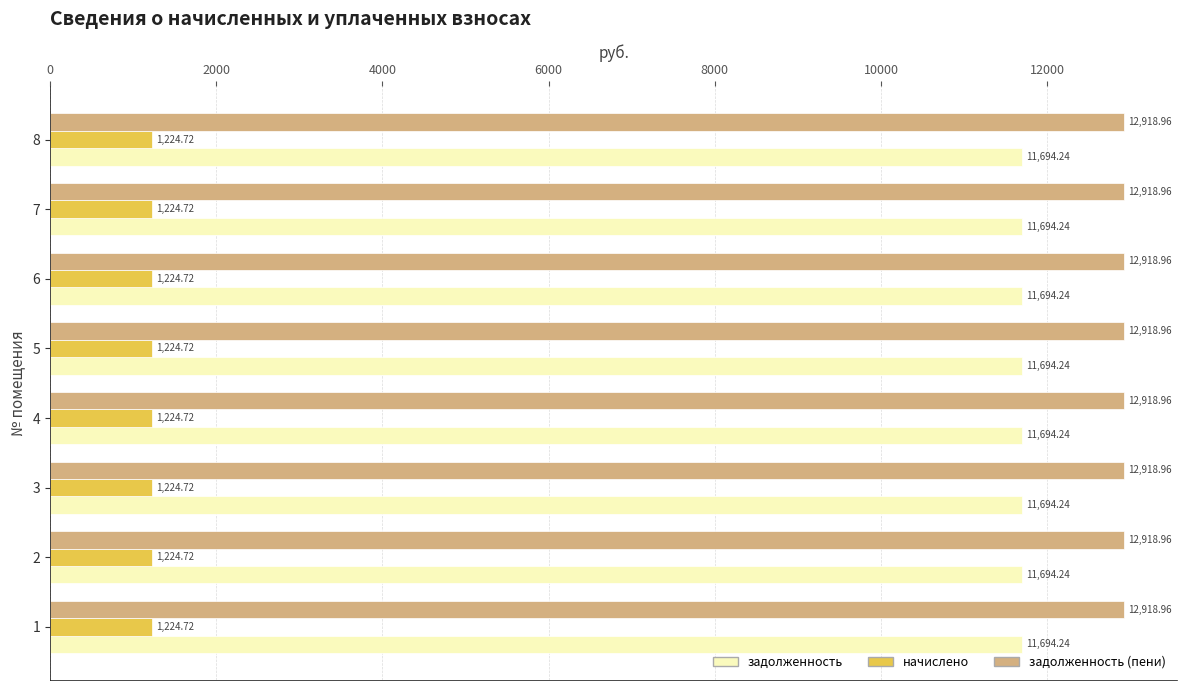

Which series has the largest total across all categories?

задолженность (пени)